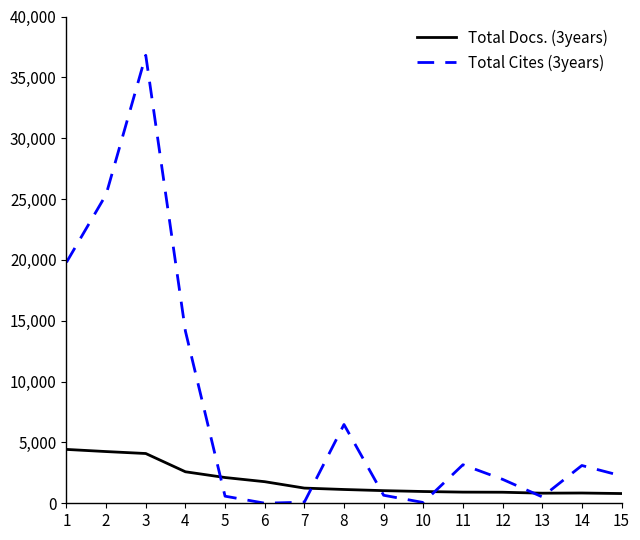

What are all the series names shown in the legend?

Total Docs. (3years), Total Cites (3years)